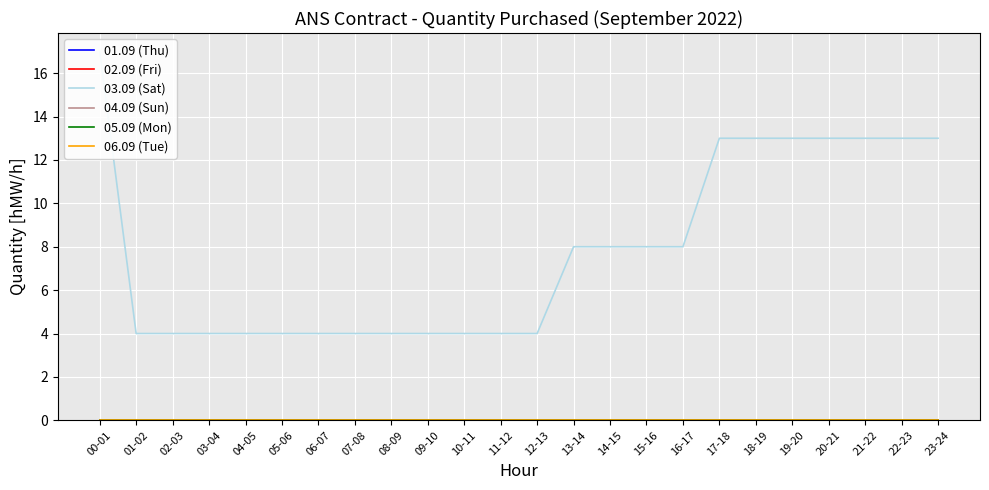

Is the value of 04.09 (Sun) at 22-23 greater than the value of 03.09 (Sat) at 03-04?

No